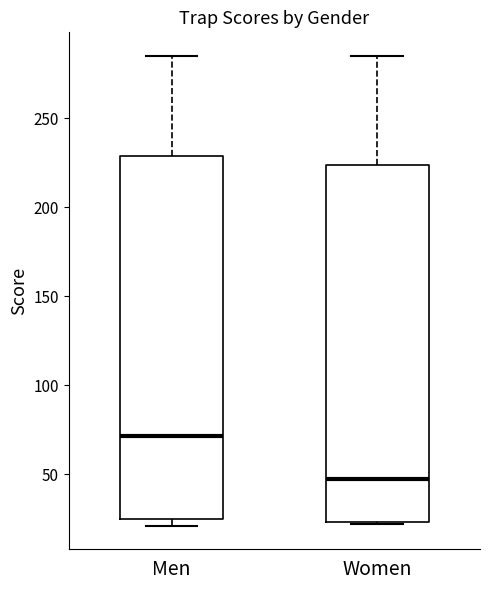

Where is the lower edge of the box for Men on the y-axis? The values are not printed on the chart, so give them approximately, as read against the axis.

25